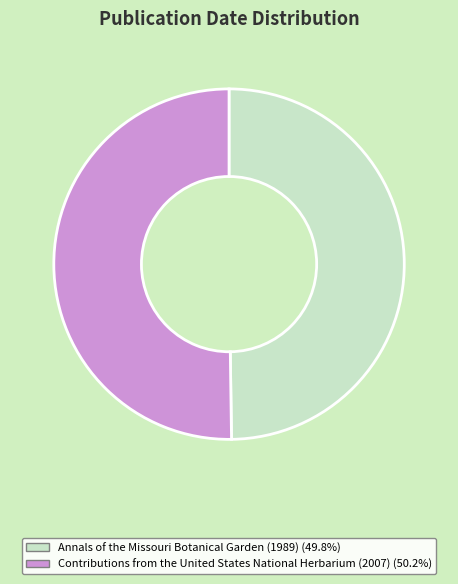

Approximately how many times larger is the value at Contributions from the United States National Herbarium (2007) compared to Annals of the Missouri Botanical Garden (1989)?

1.0